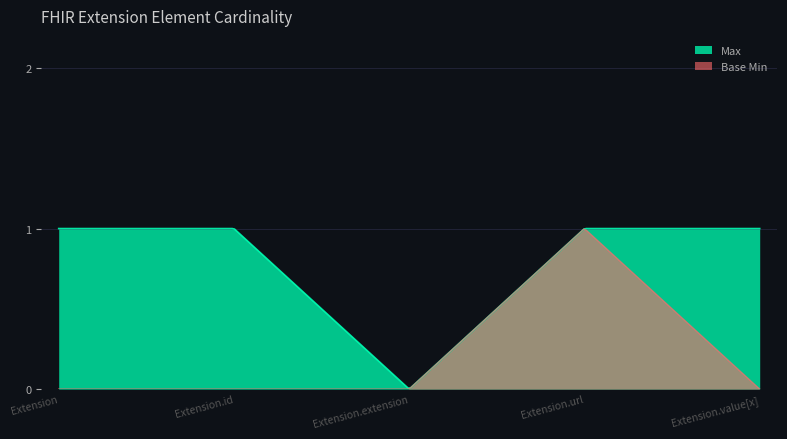

Is the value of Max at Extension greater than the value of Base Min at Extension.id?

Yes